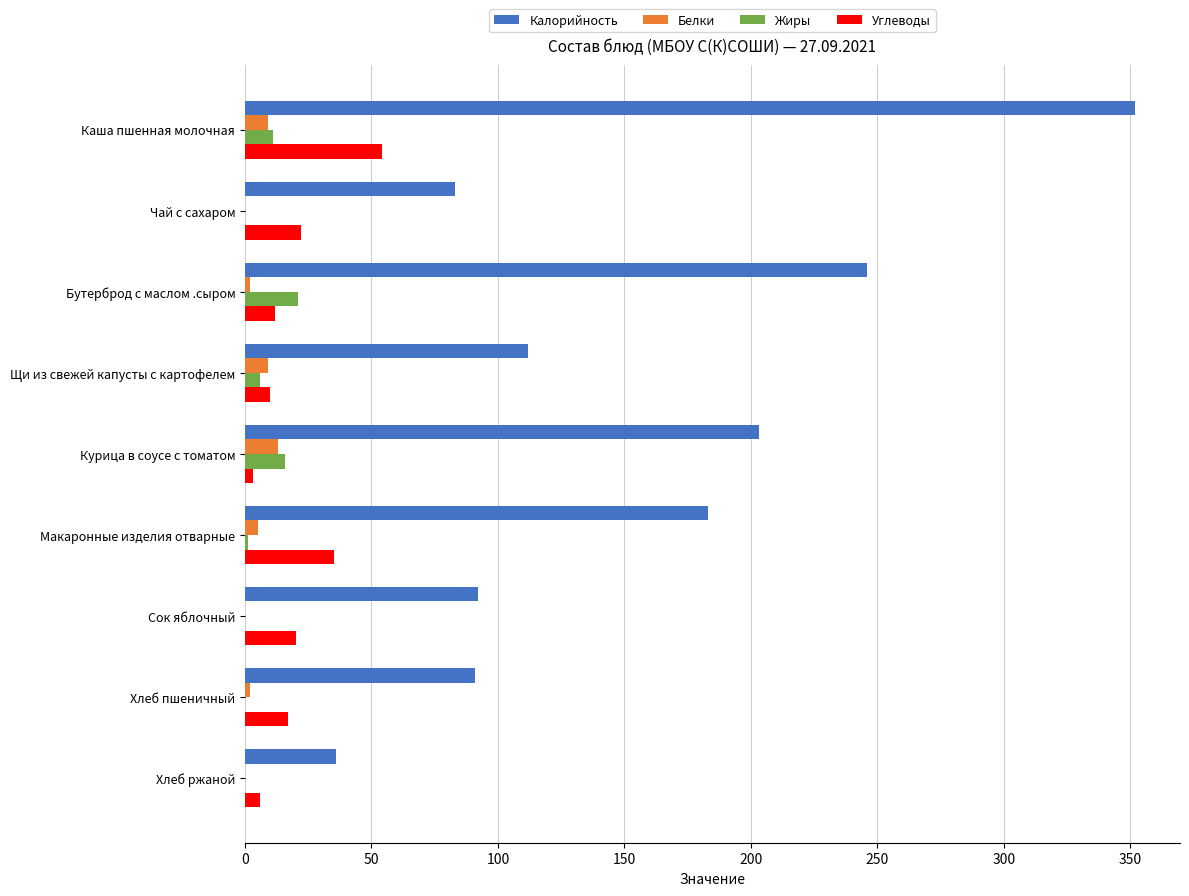

Between Макаронные изделия отварные and Сок яблочный, which series saw the biggest shift?

Калорийность